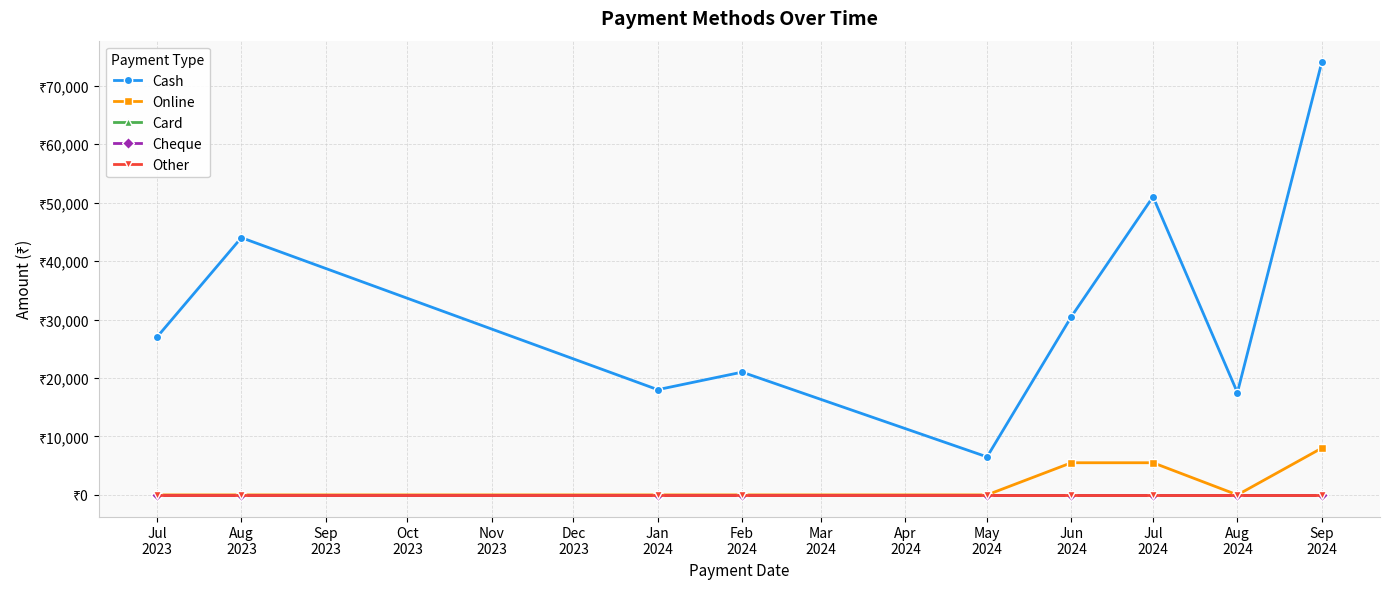

How many interior local valleys does the Online series have?

1